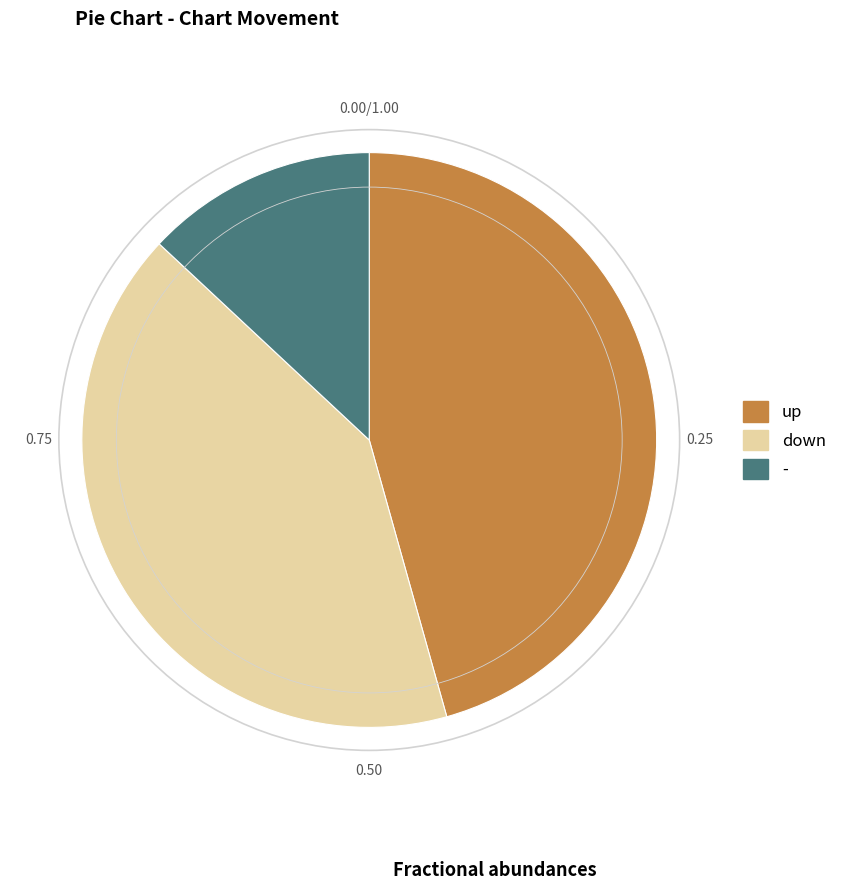

Which category has the biggest portion of the pie?

up